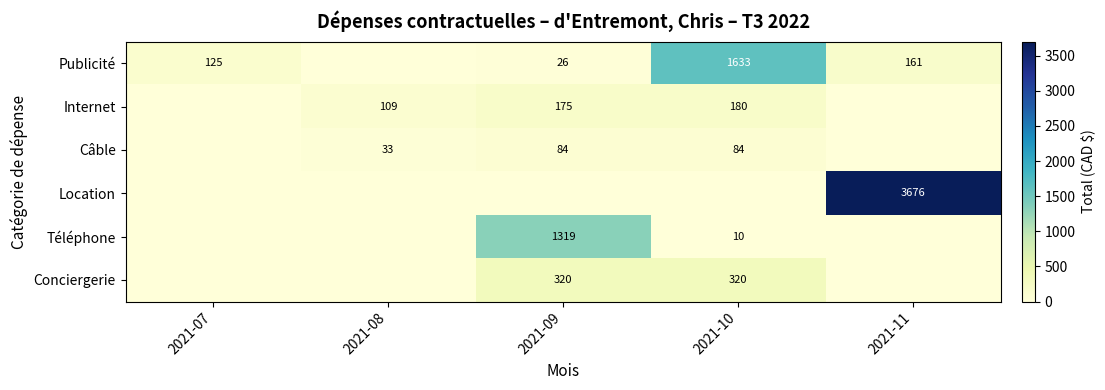

At which category is the sum across all series the highest?

2021-11